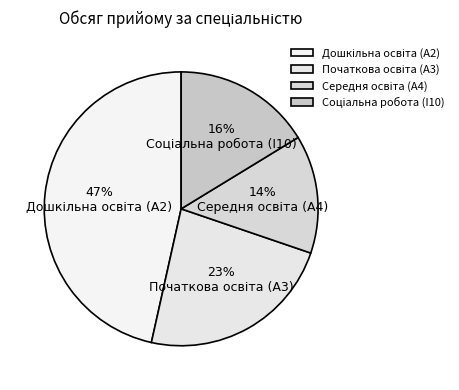

Count the number of slices in the pie.

4